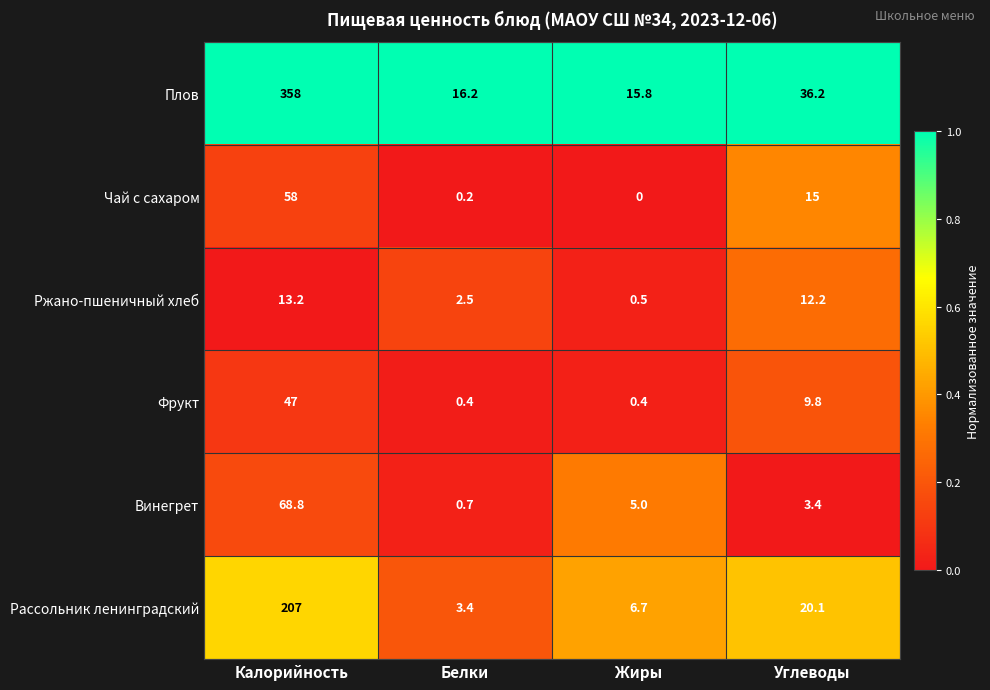

What is the difference between the Фрукт values at Углеводы and Жиры?

9.4